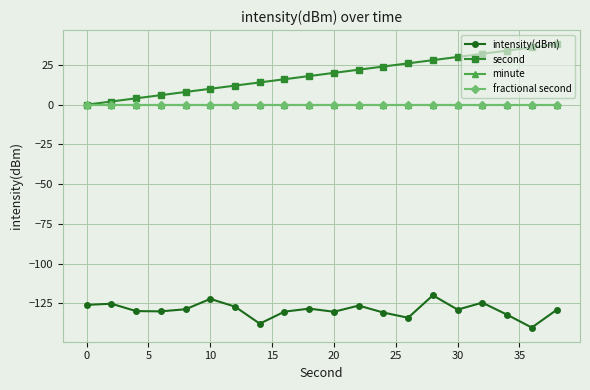

Is this an area chart (filled region under the line)?

No